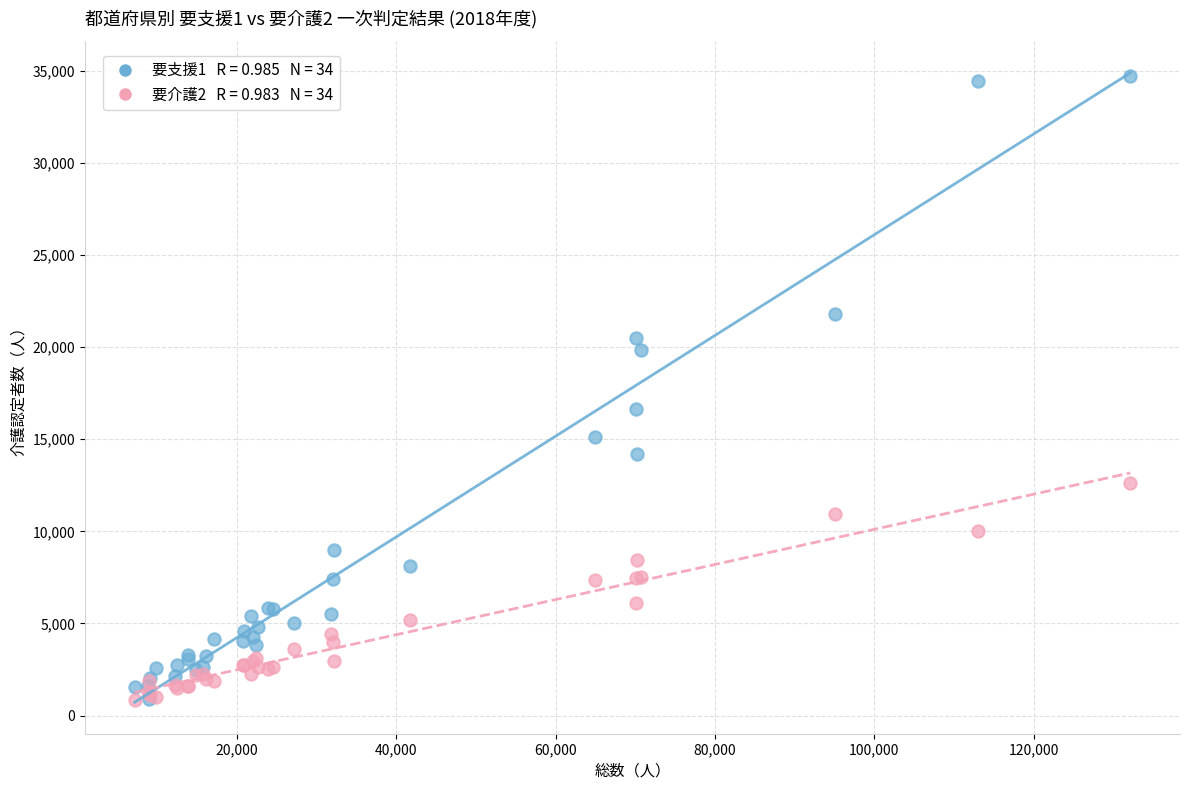

Across all series, what Y value is closest to 17780?

16650